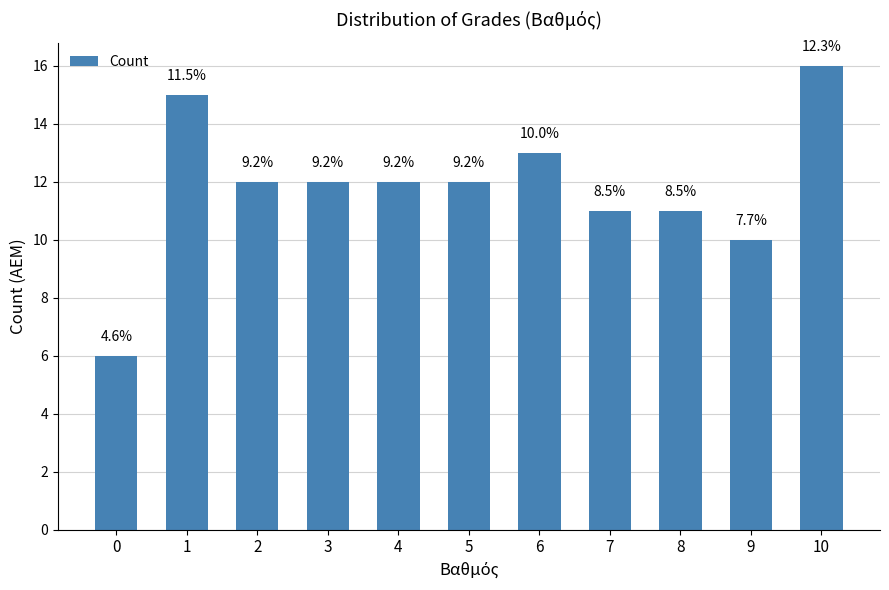

Does the chart contain any negative values?

No